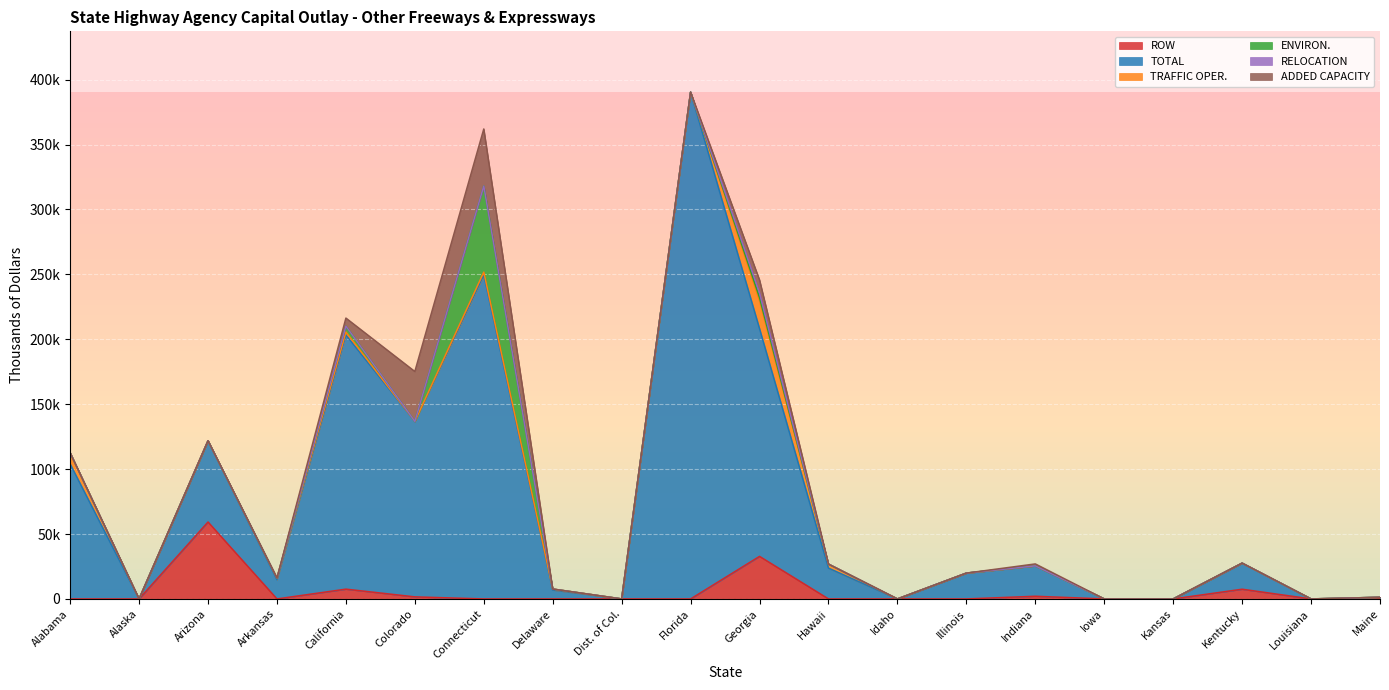

The TOTAL series shows 521167 at Florida. True or false?

False